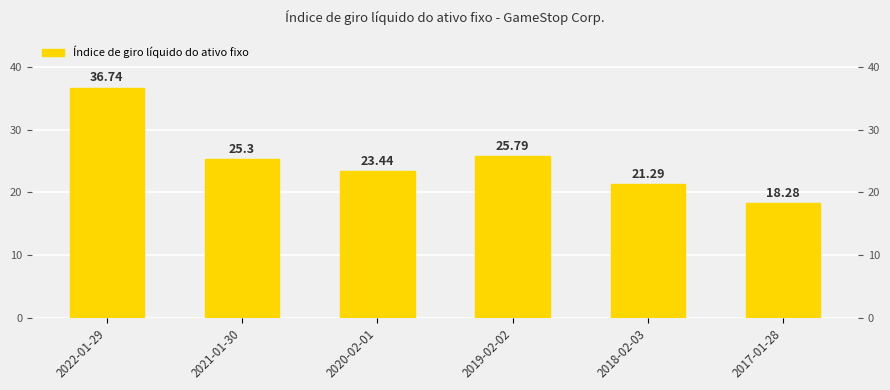

Is it true that the value at 2017-01-28 is 18.3?

True